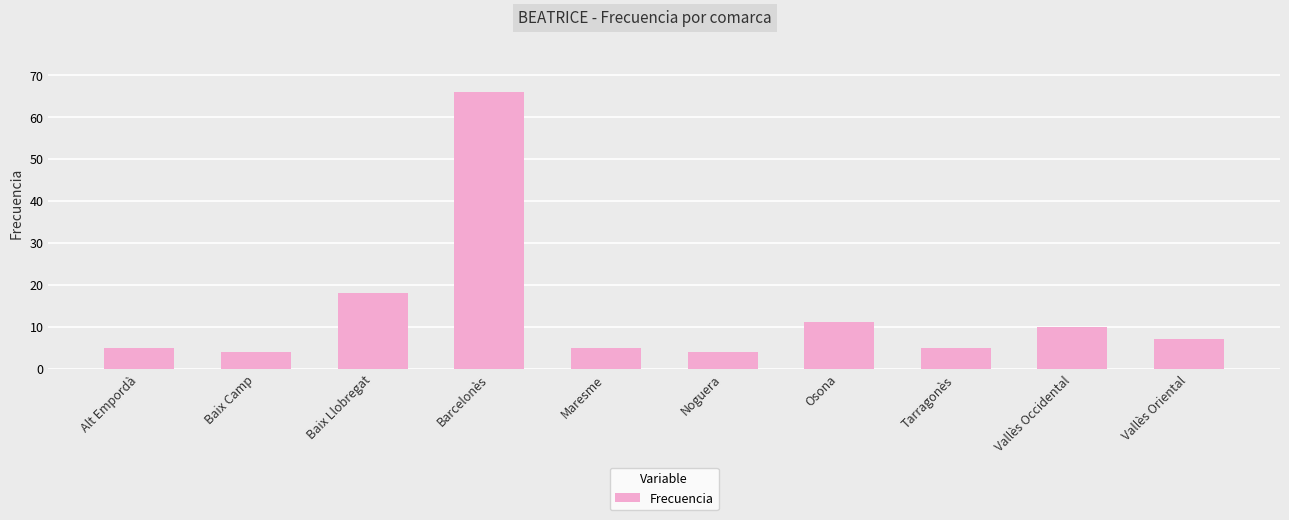

What is the label of the 8th bar from the left?

Tarragonès